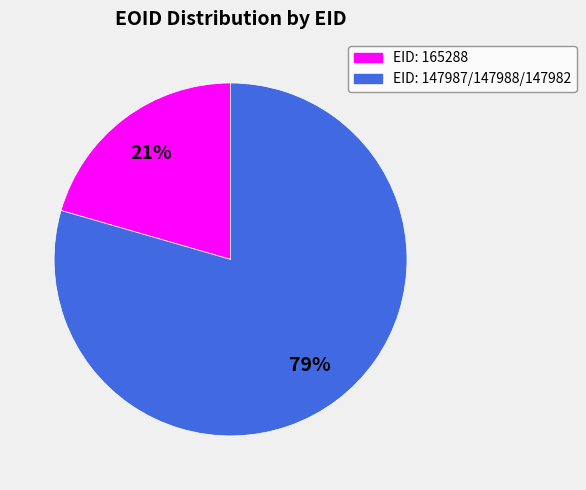

To the nearest percent, what is the average slice percentage?

50%